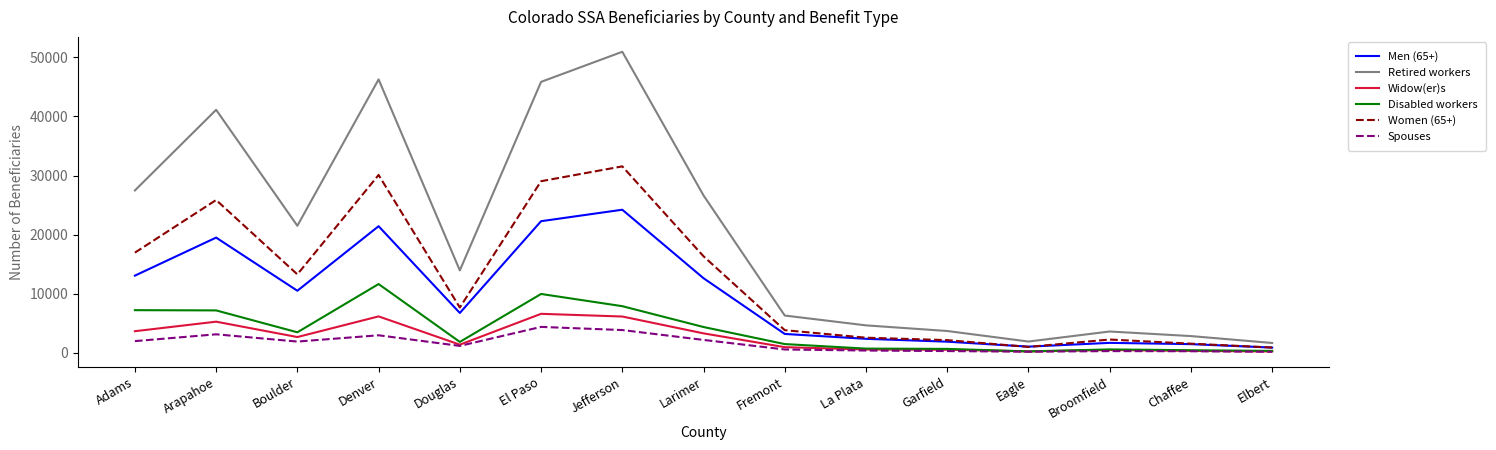

Which label corresponds to the largest value in the chart?

Jefferson